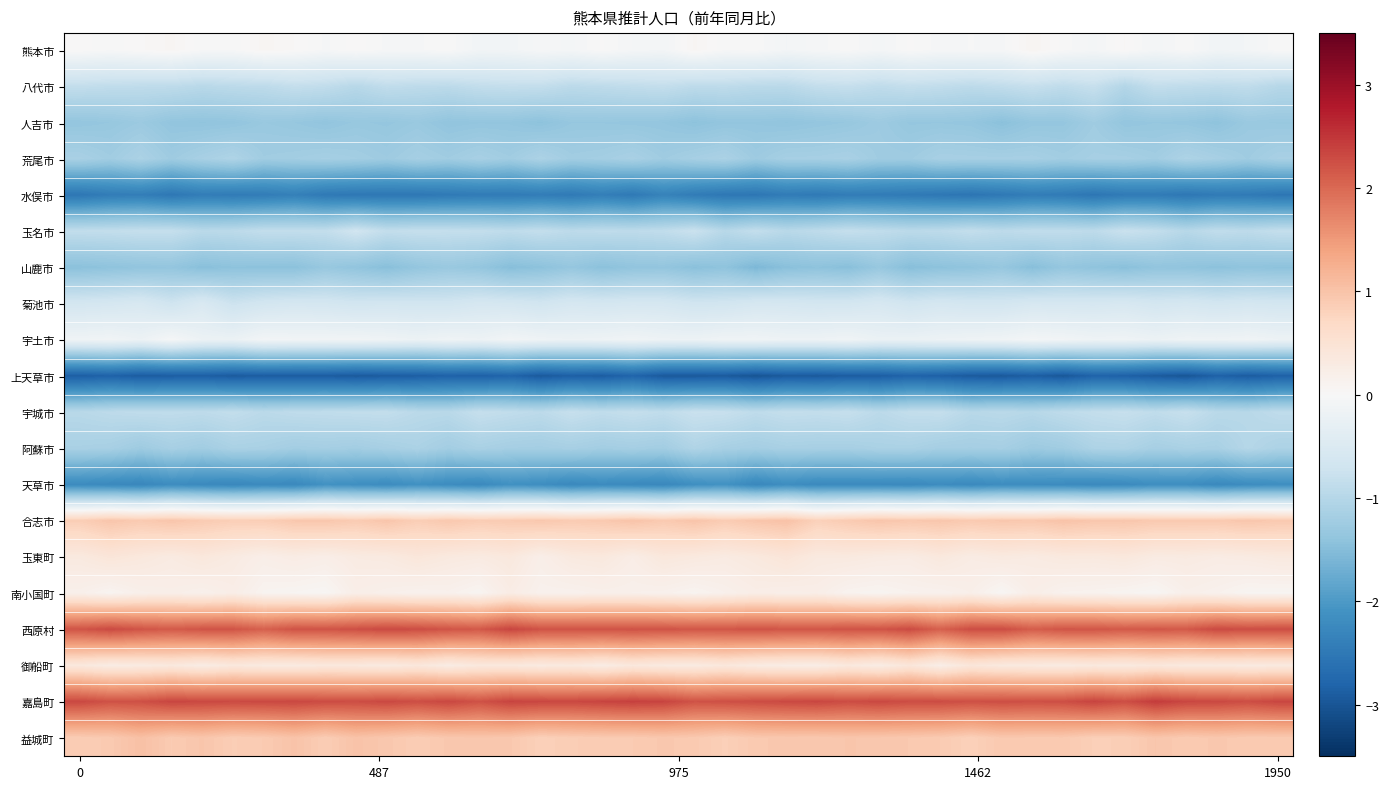

Reading left to right, what are all the values shown in this chart?

熊本市: 0.0	-0.0	0.0	0.1	-0.0	-0.0	0.1	0.0	-0.0	0.0	-0.0	-0.0	0.0	-0.1	-0.1	-0.0	-0.1	0.0	-0.1	-0.1	0.1	-0.0	-0.0	-0.1	-0.0	-0.0	-0.1	0.0	-0.0	-0.0	-0.0	0.1	-0.0	-0.1	0.0	-0.1	-0.0	-0.1	-0.1	-0.0
八代市: -0.8	-0.9	-0.9	-0.9	-1.0	-0.9	-0.9	-0.8	-0.9	-1.0	-0.9	-0.9	-0.9	-0.9	-0.8	-0.8	-0.9	-0.9	-0.9	-0.8	-0.9	-0.9	-0.9	-0.9	-0.8	-0.8	-0.9	-0.8	-0.9	-0.9	-0.9	-0.8	-0.9	-0.8	-1.0	-0.8	-0.9	-0.9	-0.9	-1.0
人吉市: -1.4	-1.3	-1.3	-1.4	-1.4	-1.4	-1.3	-1.3	-1.4	-1.3	-1.4	-1.3	-1.4	-1.4	-1.4	-1.4	-1.3	-1.3	-1.4	-1.4	-1.4	-1.4	-1.4	-1.4	-1.4	-1.3	-1.3	-1.3	-1.3	-1.4	-1.5	-1.4	-1.4	-1.2	-1.4	-1.3	-1.4	-1.4	-1.3	-1.3
荒尾市: -1.1	-1.2	-1.1	-1.2	-1.1	-1.1	-1.2	-1.2	-1.2	-1.2	-1.3	-1.2	-1.2	-1.2	-1.2	-1.1	-1.2	-1.2	-1.1	-1.2	-1.2	-1.1	-1.3	-1.2	-1.2	-1.1	-1.2	-1.2	-1.1	-1.2	-1.2	-1.2	-1.2	-1.2	-1.2	-1.2	-1.1	-1.2	-1.2	-1.1
水俣市: -2.5	-2.4	-2.4	-2.5	-2.4	-2.5	-2.4	-2.4	-2.5	-2.5	-2.5	-2.5	-2.5	-2.5	-2.5	-2.4	-2.5	-2.4	-2.5	-2.3	-2.4	-2.5	-2.5	-2.5	-2.5	-2.4	-2.5	-2.5	-2.5	-2.6	-2.5	-2.4	-2.5	-2.5	-2.5	-2.5	-2.5	-2.5	-2.5	-2.5
玉名市: -0.9	-0.8	-0.8	-0.8	-0.9	-0.9	-0.9	-0.9	-0.9	-0.7	-0.8	-0.8	-0.8	-0.8	-0.9	-0.8	-0.9	-0.9	-0.9	-0.9	-0.8	-1.0	-0.8	-1.0	-0.9	-0.8	-0.9	-0.9	-0.9	-0.8	-0.9	-0.9	-0.9	-0.9	-0.8	-0.8	-1.0	-0.9	-0.9	-0.8
山鹿市: -1.5	-1.4	-1.4	-1.4	-1.5	-1.4	-1.4	-1.4	-1.3	-1.4	-1.5	-1.4	-1.3	-1.4	-1.5	-1.4	-1.3	-1.4	-1.4	-1.4	-1.5	-1.4	-1.6	-1.5	-1.4	-1.5	-1.3	-1.5	-1.4	-1.4	-1.3	-1.5	-1.4	-1.4	-1.5	-1.4	-1.4	-1.4	-1.4	-1.4
菊池市: -0.6	-0.6	-0.6	-0.7	-0.5	-0.7	-0.6	-0.6	-0.6	-0.7	-0.7	-0.7	-0.7	-0.6	-0.6	-0.7	-0.6	-0.6	-0.6	-0.6	-0.7	-0.7	-0.6	-0.6	-0.6	-0.6	-0.6	-0.7	-0.6	-0.7	-0.7	-0.6	-0.6	-0.6	-0.6	-0.6	-0.6	-0.7	-0.6	-0.6
宇土市: -0.1	-0.1	-0.2	-0.0	-0.2	-0.2	-0.1	-0.1	-0.1	-0.1	-0.1	-0.2	-0.1	-0.2	-0.1	-0.2	-0.2	-0.2	-0.1	-0.2	-0.2	-0.1	-0.1	-0.2	-0.2	-0.1	-0.2	-0.2	-0.2	-0.2	-0.1	-0.1	-0.1	-0.2	-0.1	-0.2	-0.1	-0.2	-0.1	-0.2
上天草市: -2.9	-2.8	-2.9	-2.9	-2.9	-2.9	-2.9	-2.9	-2.9	-2.9	-2.9	-2.9	-2.8	-2.9	-2.8	-2.9	-2.9	-2.9	-2.8	-2.9	-2.9	-2.9	-3.0	-2.9	-2.9	-2.9	-2.9	-2.8	-2.9	-2.9	-2.9	-2.9	-3.0	-2.8	-2.8	-2.9	-3.0	-2.8	-2.9	-2.8
宇城市: -1.0	-0.9	-0.9	-0.9	-0.9	-0.9	-0.9	-0.9	-0.9	-0.9	-0.8	-0.9	-1.0	-0.8	-0.9	-0.9	-0.8	-0.9	-0.8	-0.9	-0.8	-0.8	-0.9	-0.8	-0.9	-0.8	-0.9	-0.8	-0.8	-1.0	-0.9	-1.0	-0.9	-0.8	-0.8	-0.9	-0.8	-1.0	-1.0	-0.9
阿蘇市: -1.1	-1.2	-1.3	-1.2	-1.2	-1.1	-1.1	-1.2	-1.2	-1.2	-1.2	-1.1	-1.2	-1.1	-1.2	-1.2	-1.2	-1.2	-1.2	-1.2	-1.1	-1.1	-1.2	-1.1	-1.2	-1.2	-1.1	-1.1	-1.2	-1.2	-1.2	-1.3	-1.2	-1.1	-1.1	-1.2	-1.1	-1.1	-1.0	-1.1
天草市: -2.2	-2.2	-2.3	-2.2	-2.2	-2.3	-2.2	-2.3	-2.1	-2.2	-2.2	-2.1	-2.2	-2.2	-2.1	-2.2	-2.2	-2.2	-2.2	-2.3	-2.2	-2.1	-2.3	-2.2	-2.2	-2.2	-2.2	-2.2	-2.2	-2.2	-2.2	-2.2	-2.2	-2.2	-2.2	-2.2	-2.2	-2.2	-2.2	-2.2
合志市: 0.9	1.0	0.9	1.0	0.9	0.9	0.9	0.9	1.0	0.9	1.0	0.9	0.9	0.9	0.9	0.9	0.9	0.9	1.0	0.9	1.0	0.9	1.0	1.0	0.8	0.9	1.0	0.9	1.0	0.9	0.9	0.9	1.0	1.0	1.0	0.9	0.9	0.9	1.0	0.9
玉東町: 0.3	0.4	0.4	0.3	0.4	0.3	0.2	0.3	0.2	0.3	0.3	0.4	0.3	0.3	0.4	0.2	0.3	0.4	0.2	0.4	0.3	0.3	0.4	0.4	0.3	0.3	0.3	0.3	0.4	0.3	0.3	0.3	0.3	0.3	0.4	0.3	0.3	0.3	0.3	0.3
南小国町: 0.2	0.1	0.2	0.2	0.2	0.2	0.1	0.1	0.0	0.2	0.2	0.1	0.2	0.1	0.3	0.1	0.1	0.2	0.2	0.1	0.1	0.2	0.2	0.2	0.2	0.1	0.1	0.1	0.1	0.2	0.1	0.2	0.1	0.1	0.1	0.1	0.2	0.1	0.1	0.1
西原村: 2.2	2.3	2.2	2.1	2.2	2.2	2.1	2.2	2.2	2.3	2.3	2.3	2.2	2.2	2.3	2.2	2.2	2.2	2.2	2.2	2.2	2.2	2.2	2.2	2.2	2.2	2.2	2.3	2.1	2.3	2.3	2.1	2.2	2.2	2.1	2.2	2.2	2.3	2.3	2.3
御船町: 0.4	0.3	0.3	0.4	0.3	0.4	0.3	0.3	0.4	0.4	0.3	0.4	0.3	0.4	0.4	0.3	0.3	0.3	0.4	0.3	0.3	0.4	0.3	0.3	0.3	0.4	0.3	0.4	0.2	0.4	0.3	0.3	0.3	0.3	0.3	0.4	0.3	0.3	0.3	0.3
嘉島町: 2.3	2.2	2.2	2.3	2.3	2.3	2.3	2.3	2.3	2.3	2.3	2.3	2.3	2.2	2.4	2.3	2.3	2.4	2.4	2.4	2.2	2.2	2.3	2.3	2.3	2.3	2.3	2.3	2.3	2.2	2.3	2.2	2.3	2.4	2.3	2.4	2.3	2.3	2.3	2.3
益城町: 0.9	0.9	1.0	0.9	1.0	0.9	0.9	1.0	0.9	1.0	0.9	0.9	0.9	1.0	0.9	0.8	0.9	0.9	0.9	0.9	0.9	0.8	0.9	0.9	0.9	1.0	0.9	0.9	0.9	0.8	0.9	0.9	0.9	0.8	0.9	1.0	0.9	0.9	0.9	0.9